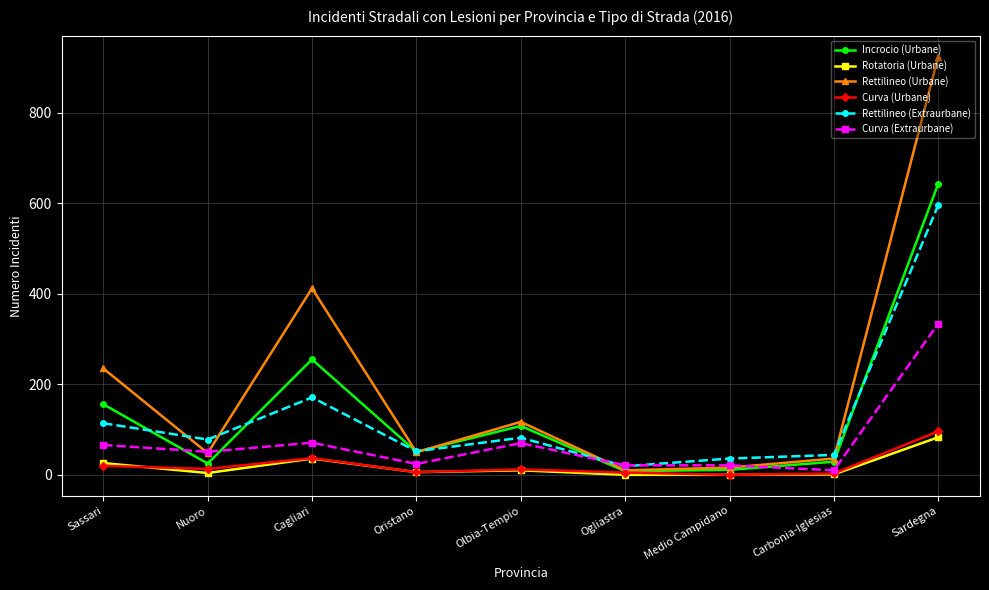

Where does the Rotatoria (Urbane) series first go above 6?

Sassari